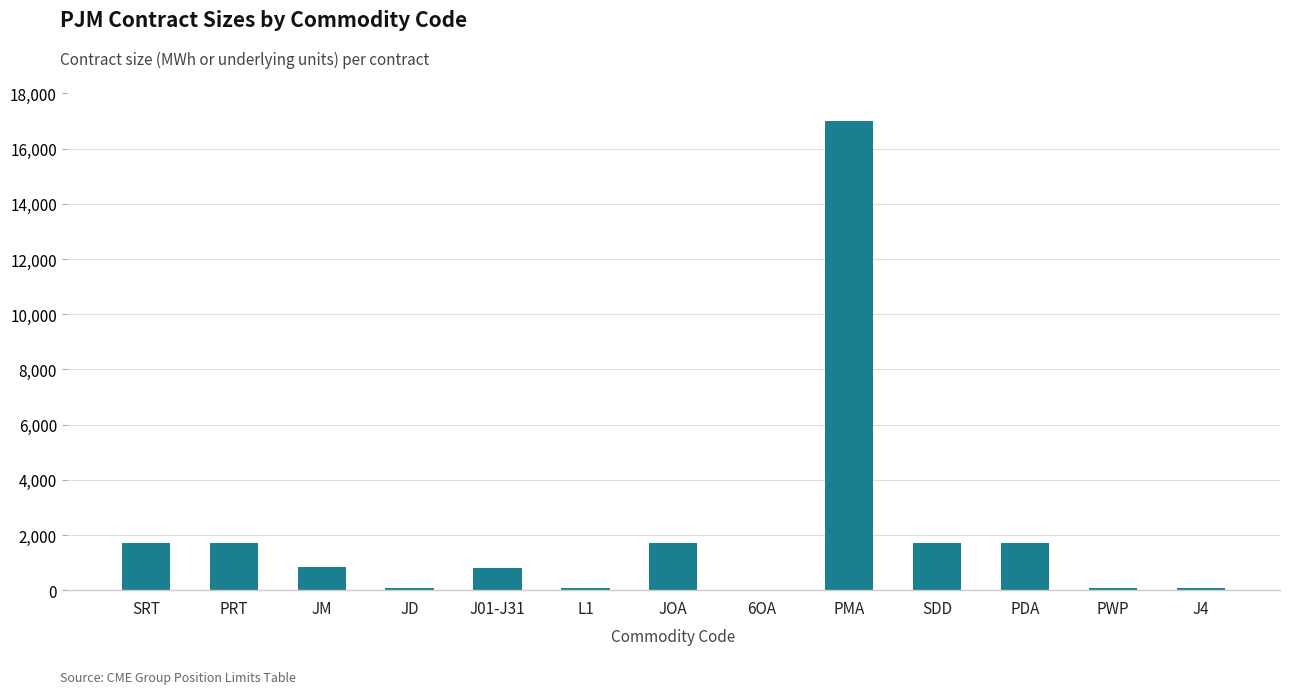

Approximately how many times larger is the value at PMA compared to SRT?

10.0